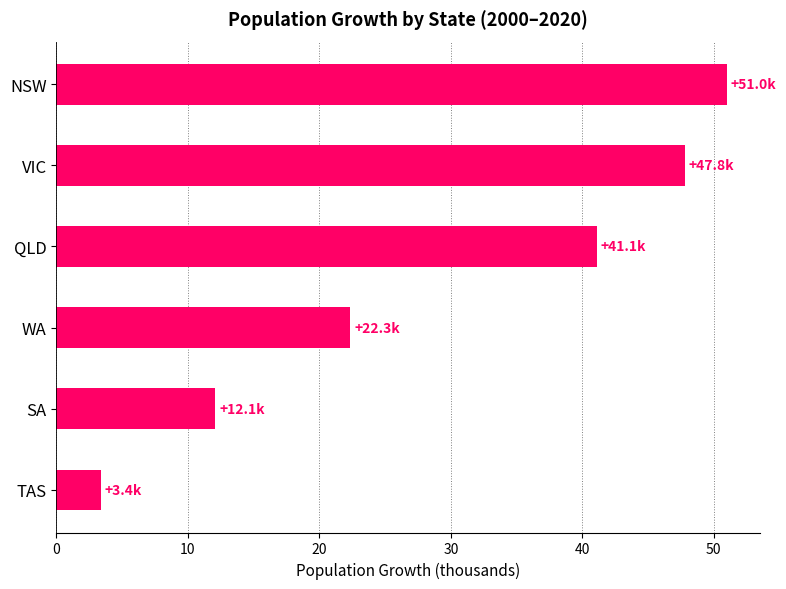

True or false: the data shows 3.4 at TAS.

True